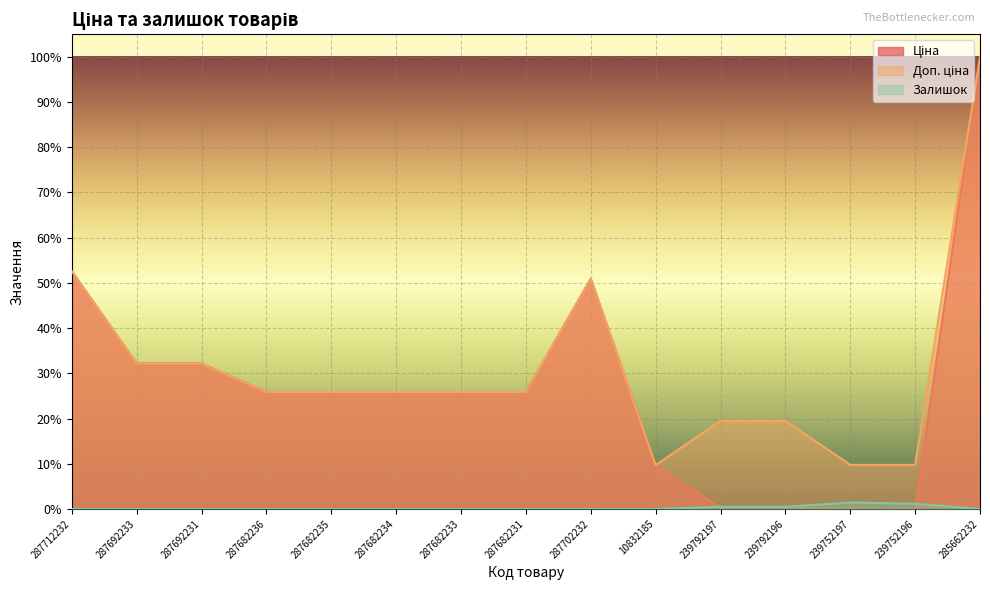

Reading left to right, list all the values displayed in this chart.

Ціна: 287712232=0.5	287692233=0.3	287692231=0.3	287682236=0.3	287682235=0.3	287682234=0.3	287682233=0.3	287682231=0.3	287702232=0.5	10832185=0.1	239792197=0.0	239792196=0.0	239752197=0.0	239752196=0.0	285662232=1.0
Доп. ціна: 287712232=0.5	287692233=0.3	287692231=0.3	287682236=0.3	287682235=0.3	287682234=0.3	287682233=0.3	287682231=0.3	287702232=0.5	10832185=0.1	239792197=0.2	239792196=0.2	239752197=0.1	239752196=0.1	285662232=1.0
Залишок: 287712232=0.0	287692233=0.0	287692231=0.0	287682236=0.0	287682235=0.0	287682234=0.0	287682233=0.0	287682231=0.0	287702232=0.0	10832185=0.0	239792197=0.0	239792196=0.0	239752197=0.0	239752196=0.0	285662232=0.0